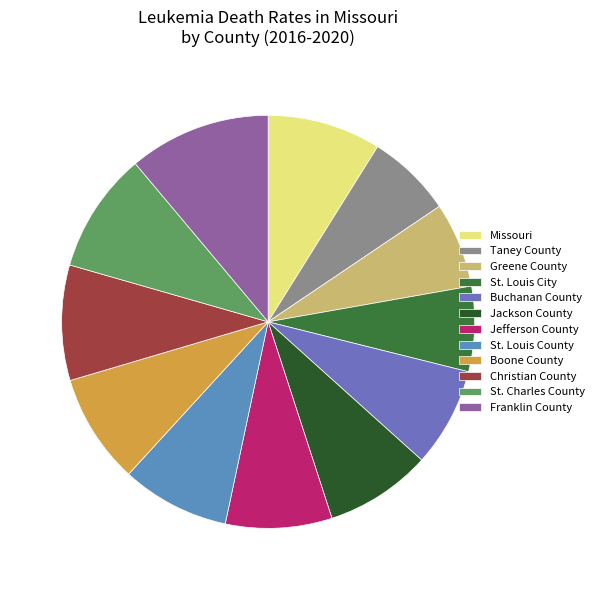

Count the number of slices in the pie.

12